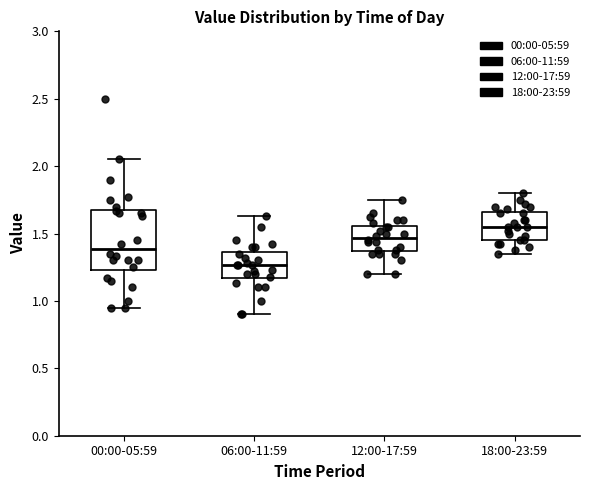

Where does the upper whisker of the box for 18:00-23:59 end on the y-axis? The values are not printed on the chart, so give them approximately, as read against the axis.

1.80